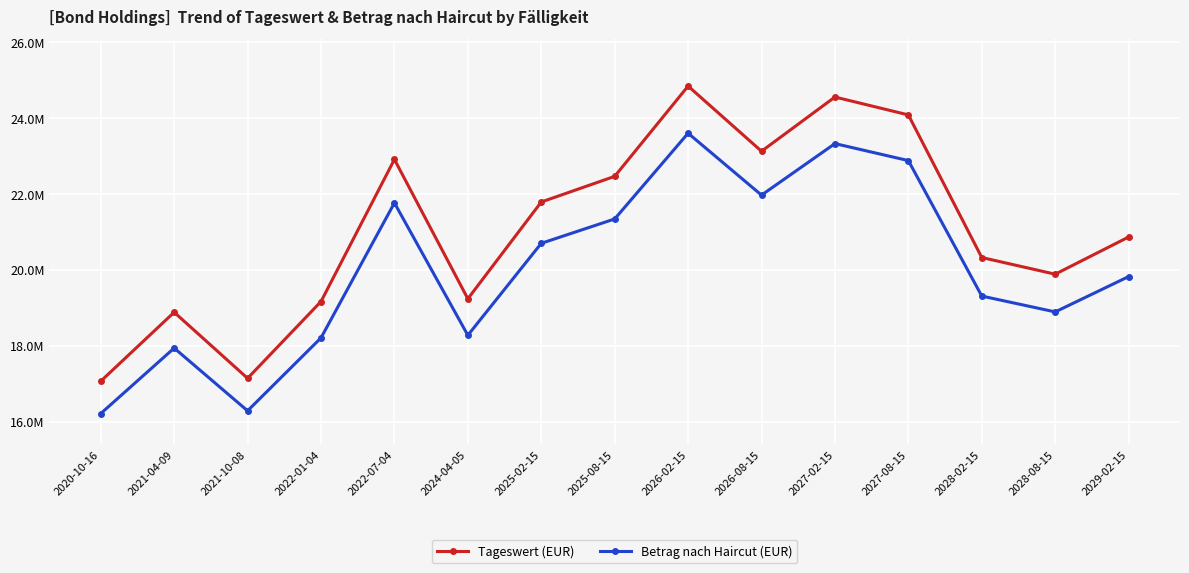

What is the total value across all series at 2021-04-09?

36816595.7